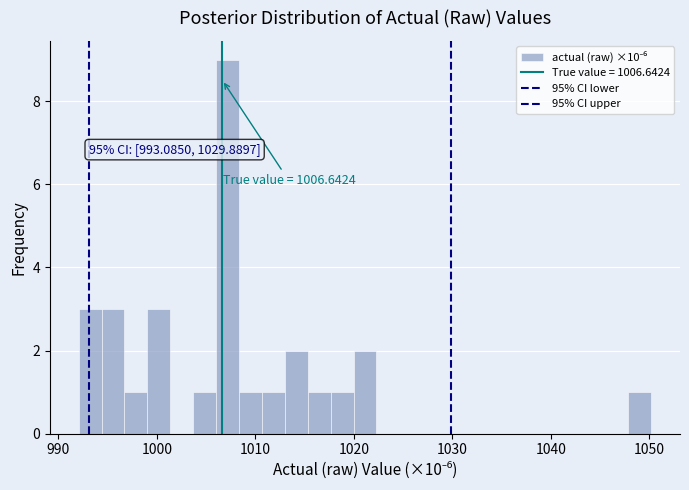

Around what value on the x-axis is the tallest bar? Give the approximate position of its centre, as read against the axis.

1007